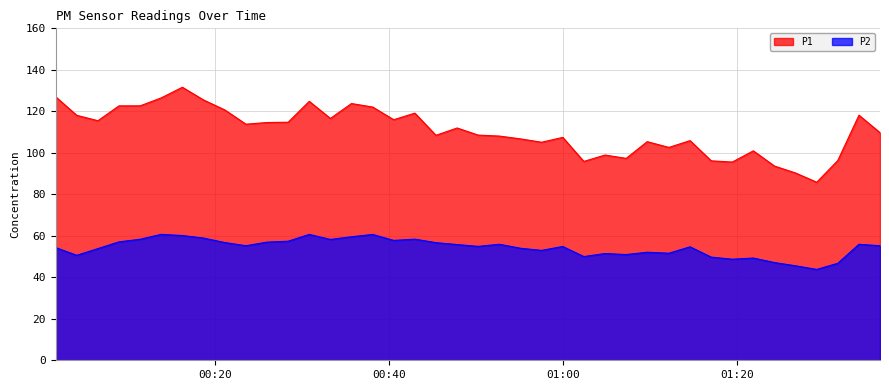

True or false: P2 and P1 intersect in this chart.

False